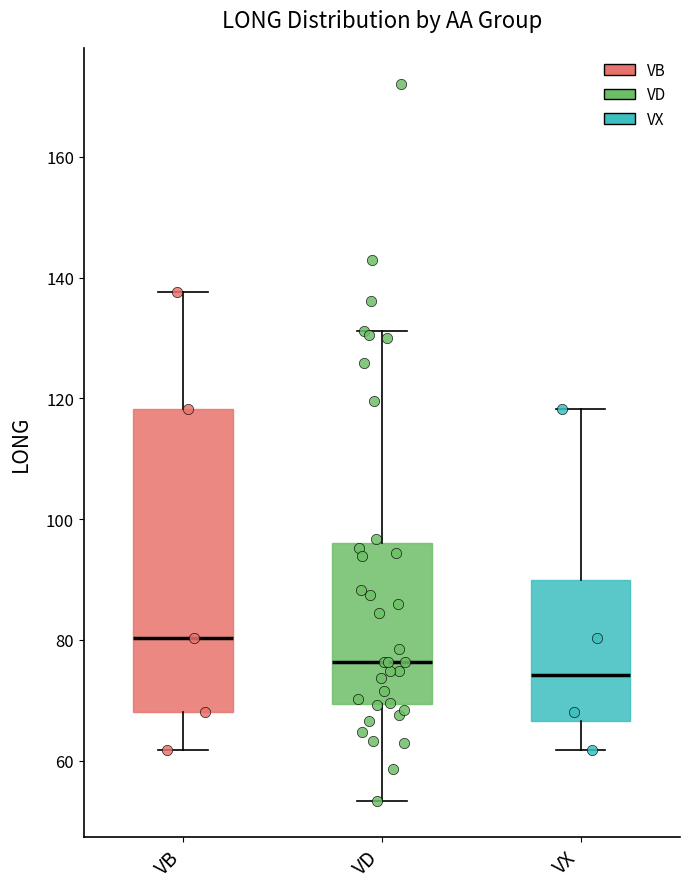

Reading left to right, read every box against the y-axis: the position of its median line, the range the box covers, and the ends of its whiskers. The values are not printed on the chart, so give them approximately, as read against the axis.

VB: median 80, box 68 to 118, whiskers 62 to 138
VD: median 76, box 70 to 96, whiskers 54 to 132
VX: median 74, box 66 to 90, whiskers 62 to 118